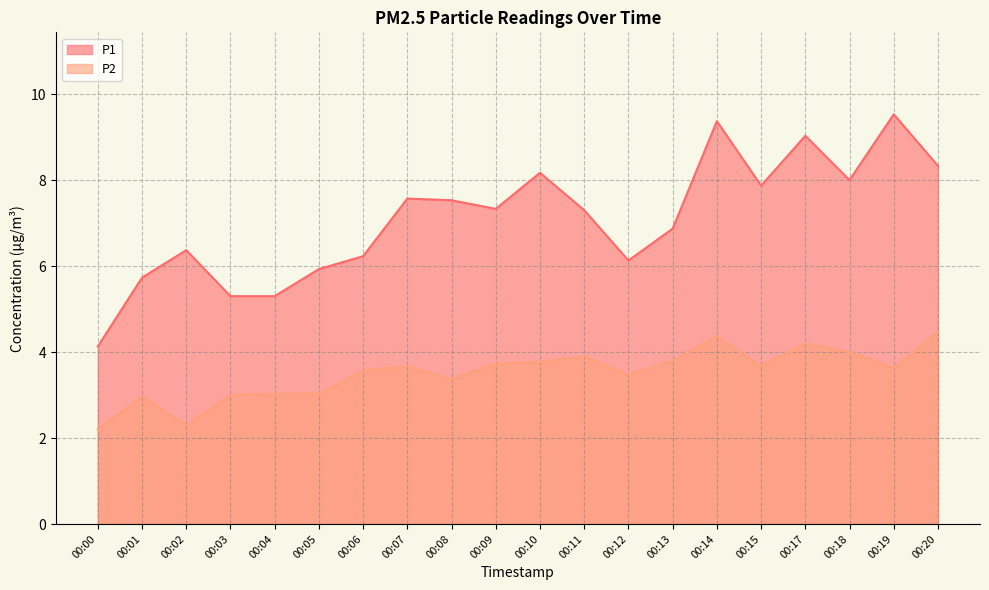

List the series in order of their peak value, lowest first.

P2, P1